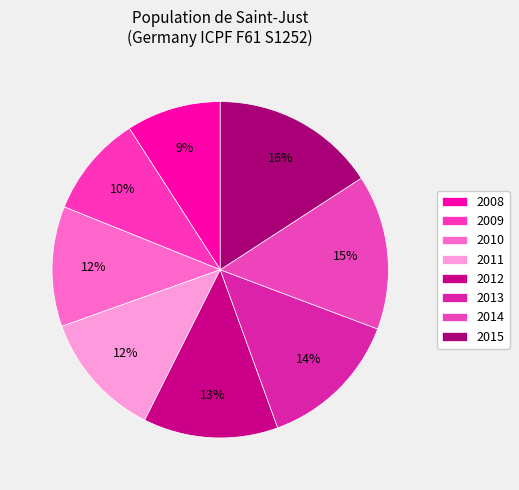

Does 2011 account for over 50% of the chart?

No